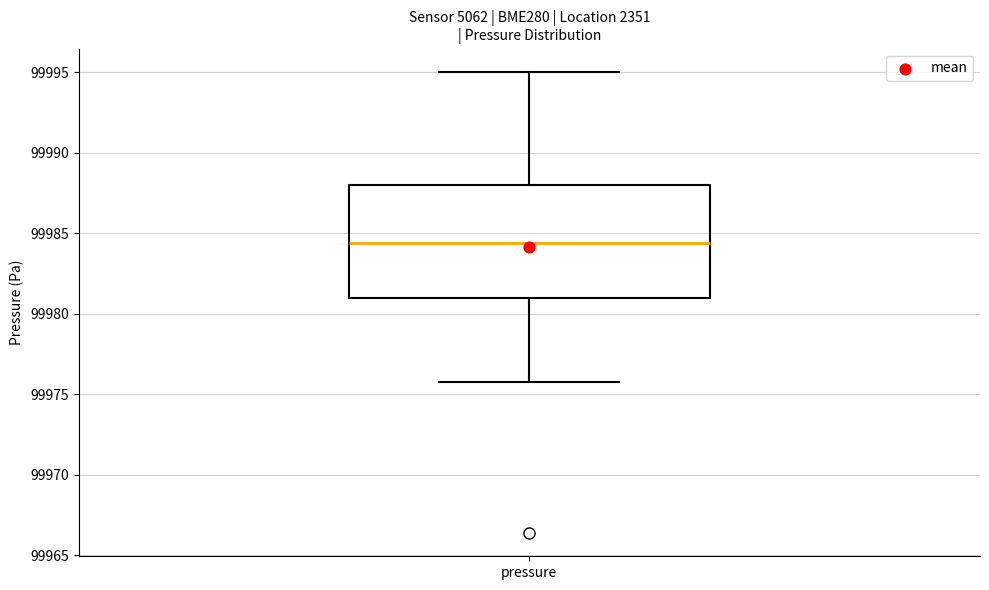

Read this box plot against the y-axis: the position of the median line, the range covered by the box, and the ends of both whiskers. The values are not printed on the chart, so give them approximately, as read against the axis.

median 99984.5, box 99981.0 to 99988.0, whiskers 99976.0 to 99995.0